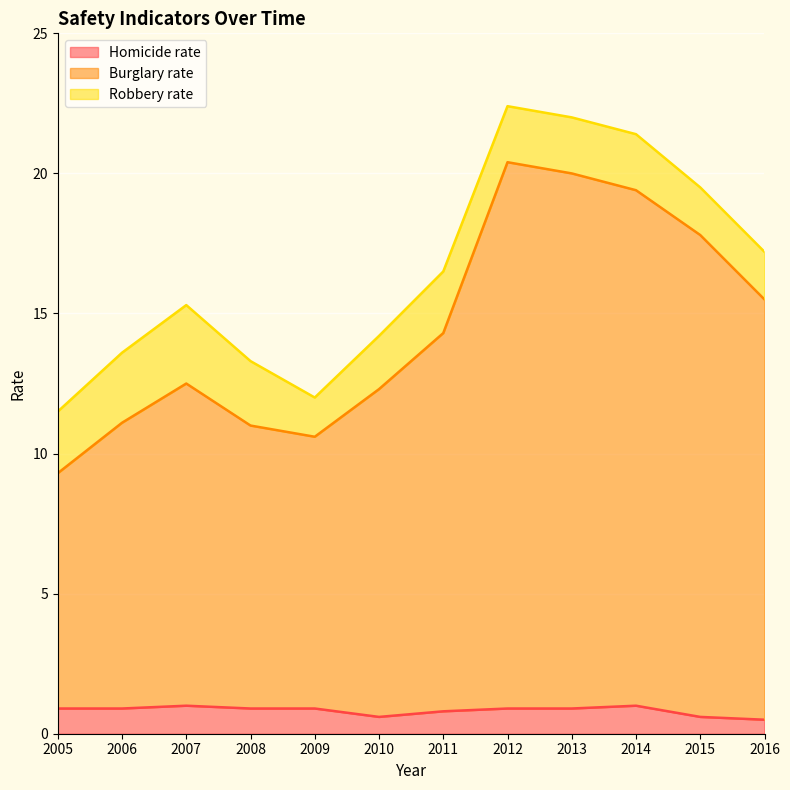

What are all the series names shown in the legend?

Homicide rate, Burglary rate, Robbery rate